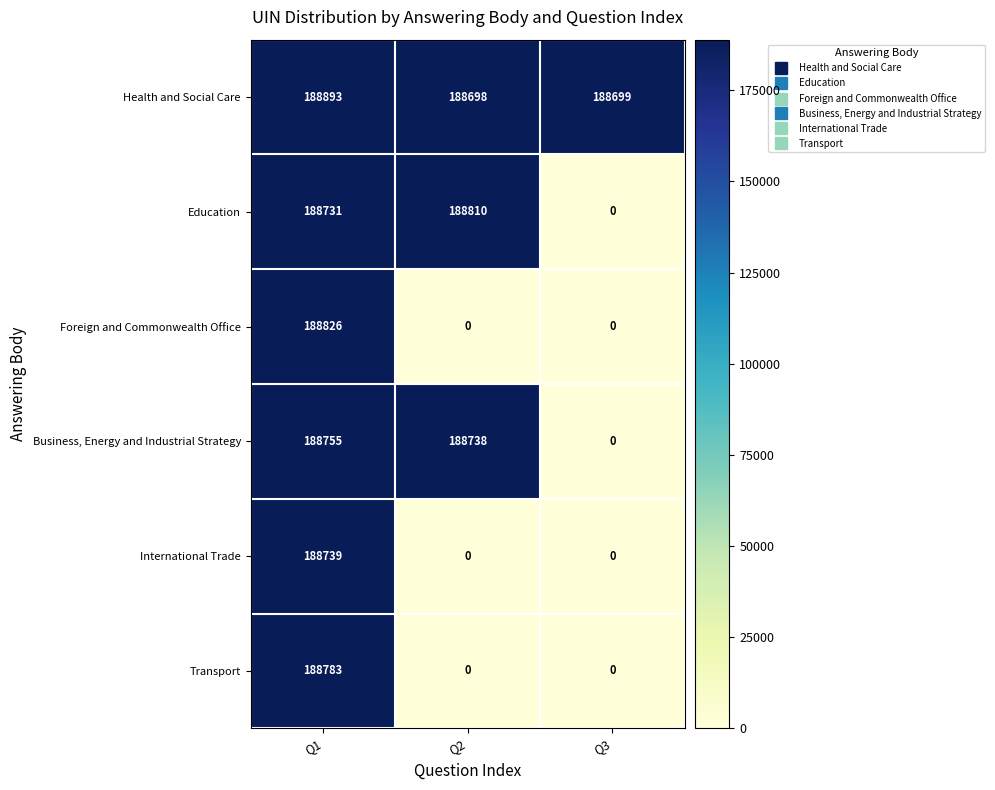

What is the difference between the highest and lowest values at Q3?

188699